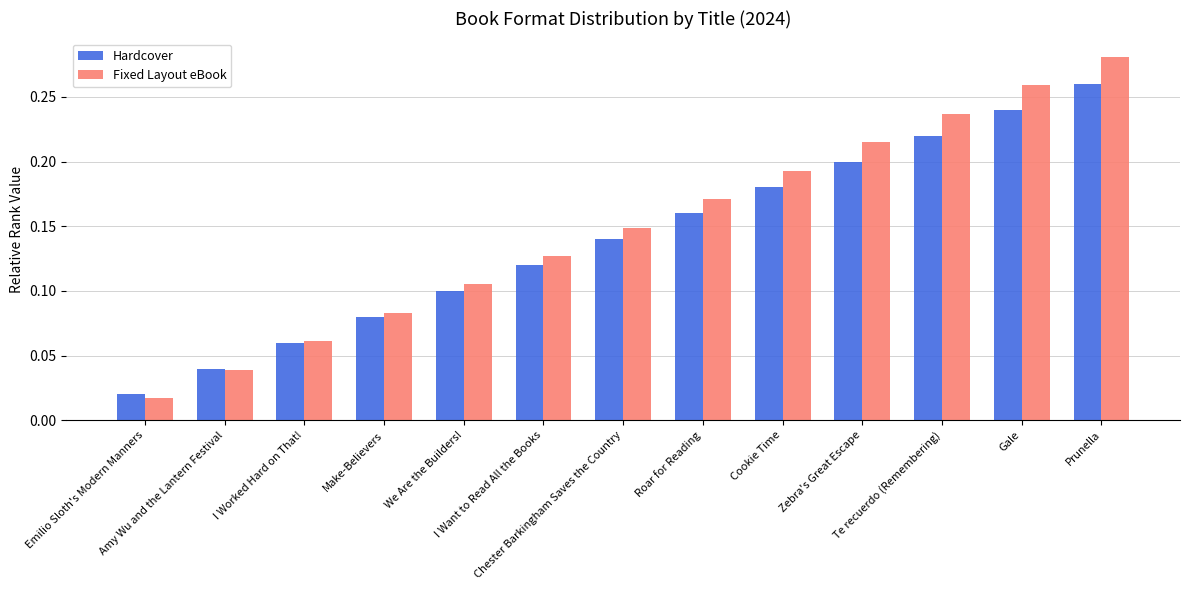

Is the value of Fixed Layout eBook at Emilio Sloth's Modern Manners greater than the value of Hardcover at Make-Believers?

No